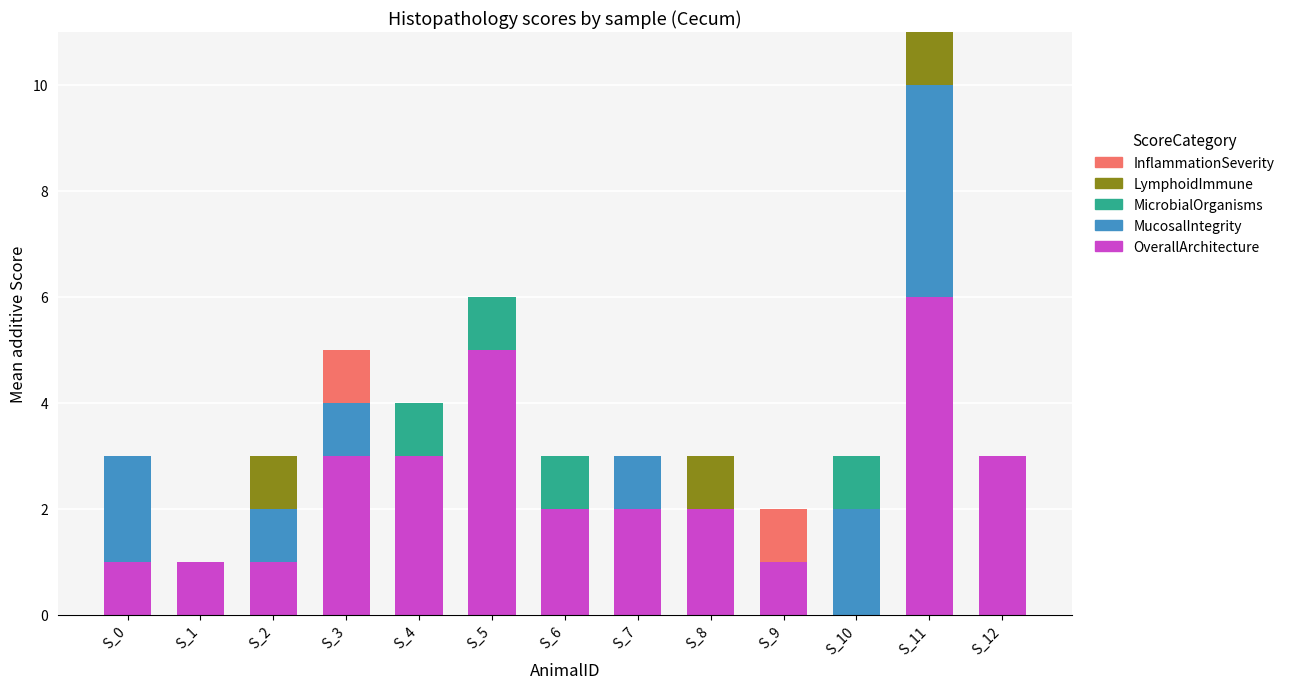

What is the maximum value for OverallArchitecture?

6